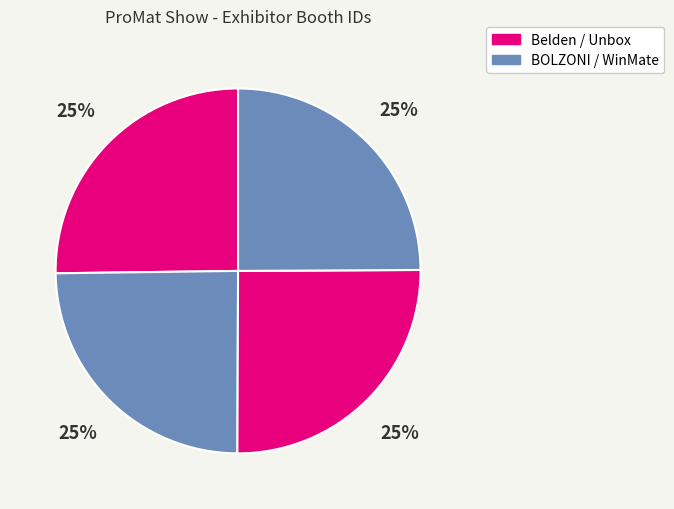

How many segments does this pie chart have?

4